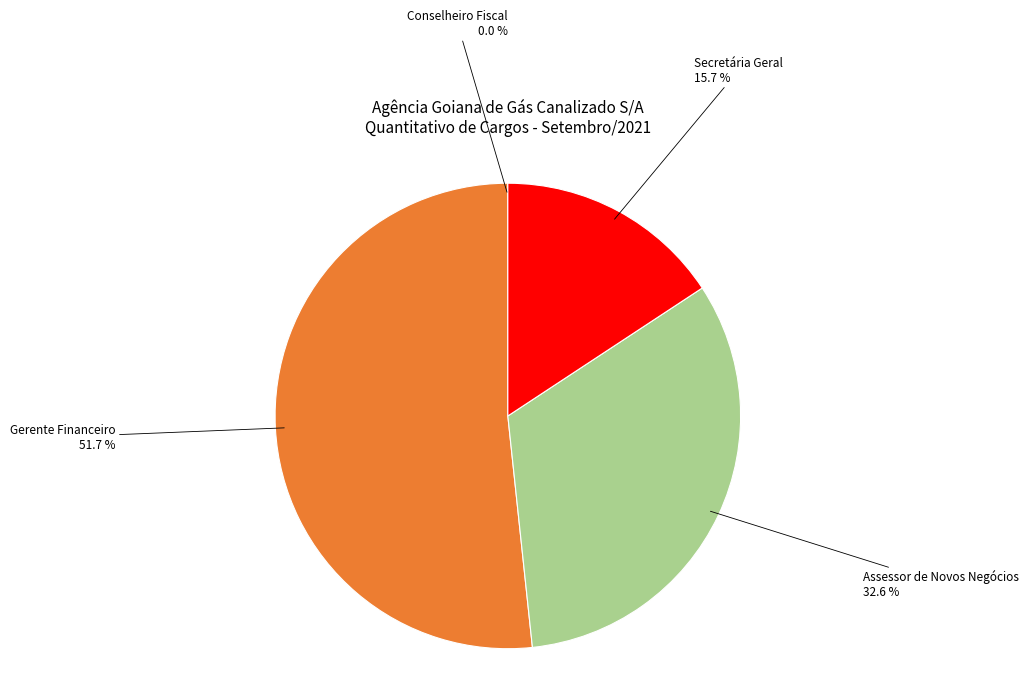

How much of the chart is everything except Secretária Geral?

84.3%